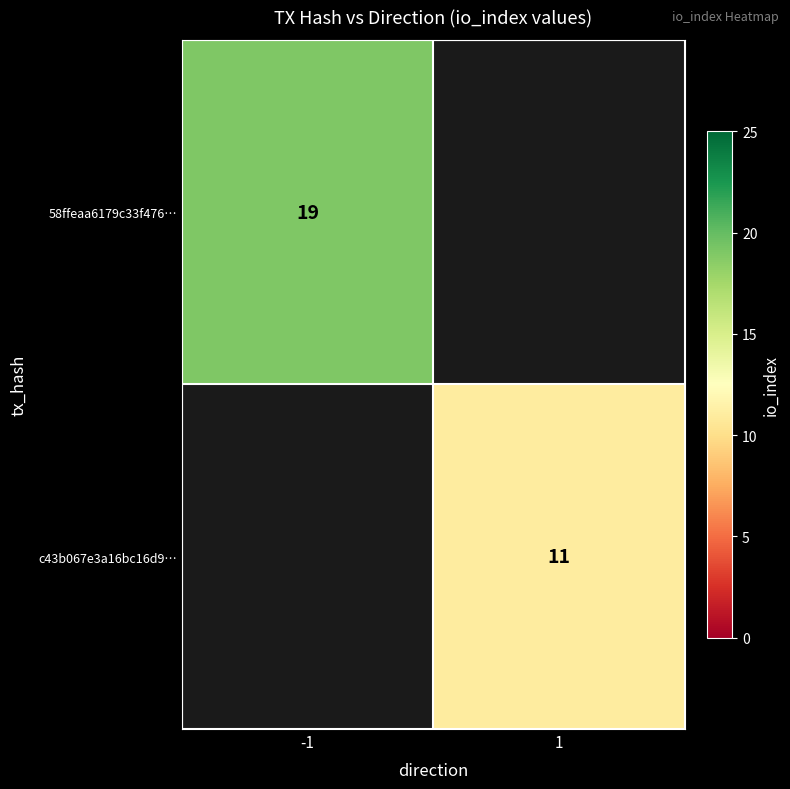

True or false: 58ffeaa6179c33f476… has a value of 19 at -1.

True